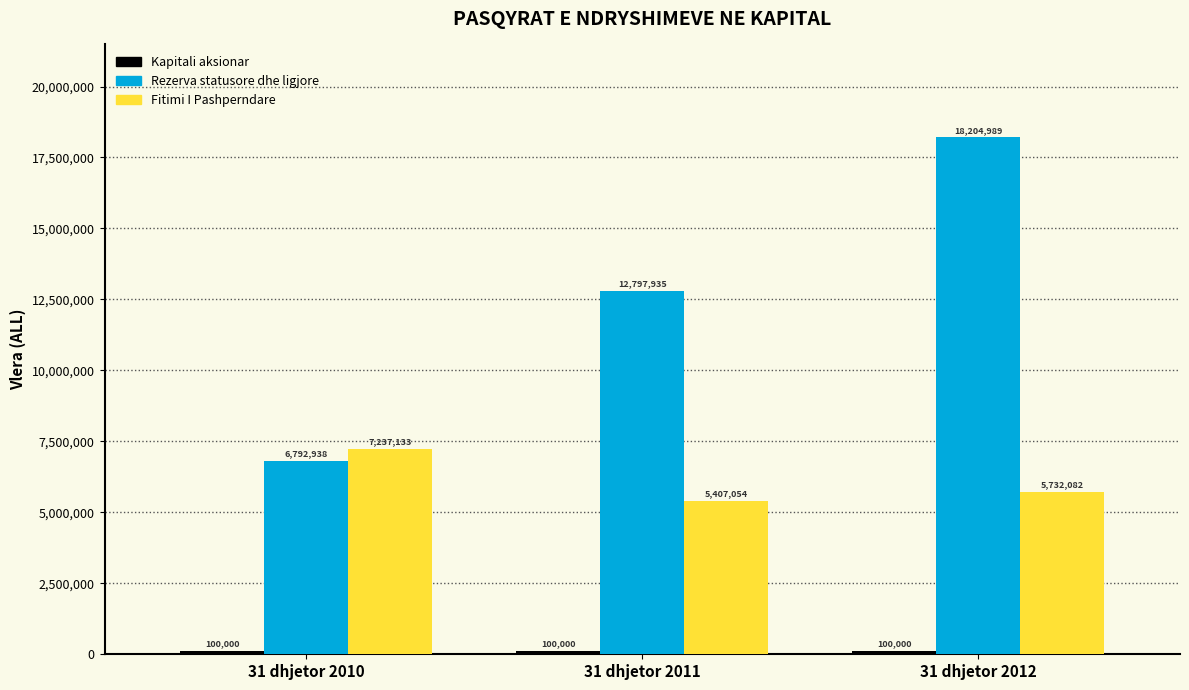

What is the maximum value shown in the chart?

18204989